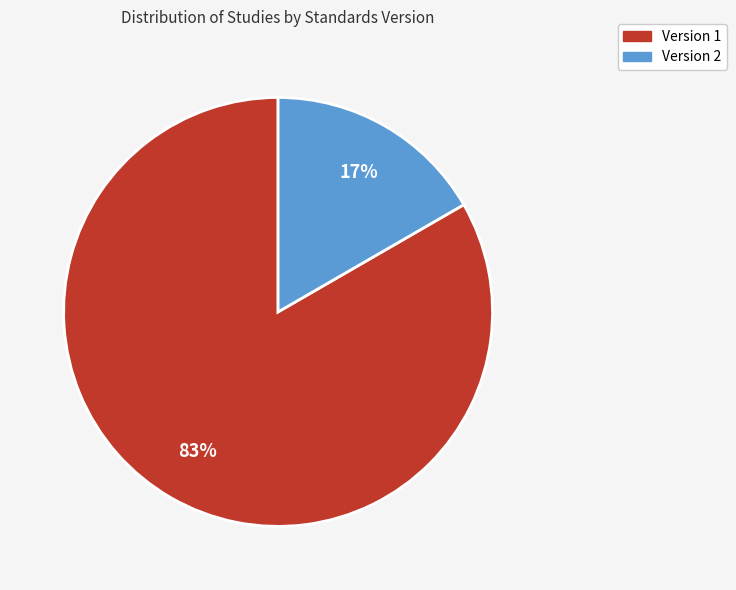

How many slices are in this pie chart?

2